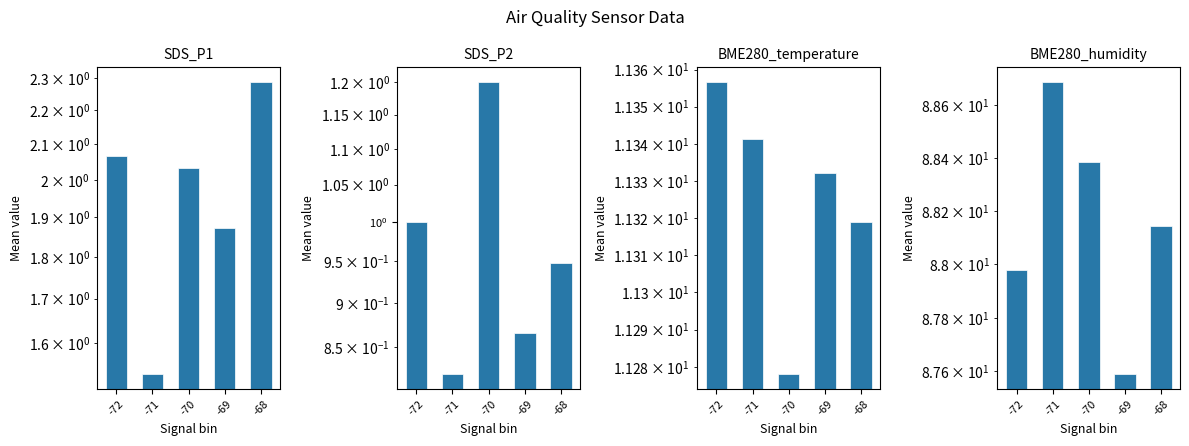

Which category has the lowest value in the BME280_temperature series?

-70